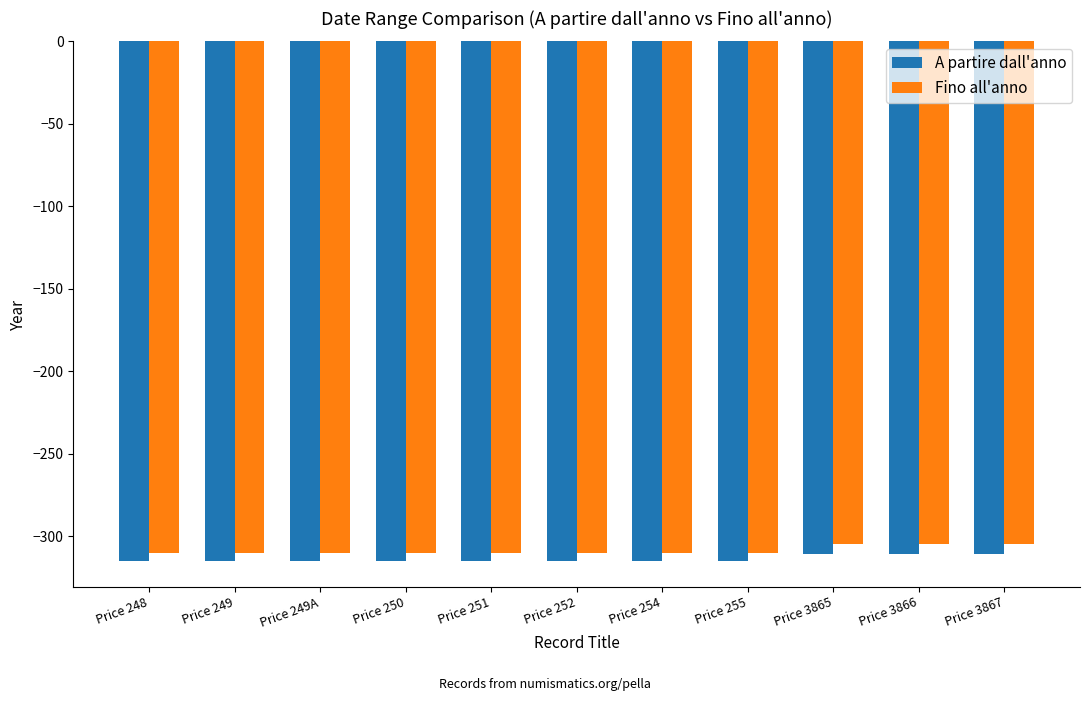

What is the total value across all series at Price 252?

-625